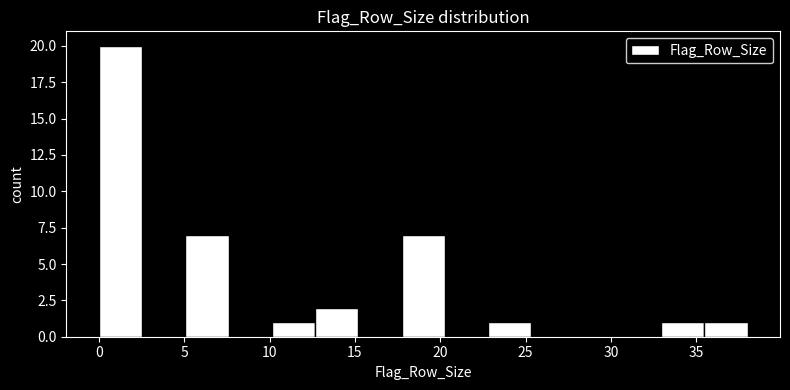

Reading left to right, transcribe this chart: for each bar, give the range it covers on the x-axis and its height. Neither the bar edges nor the heights are printed on the chart, so give them approximately, as read against the axes.

0.0 to 2.5: 20
2.5 to 5.0: 0
5.0 to 7.5: 7
7.5 to 10.0: 0
10.0 to 12.5: 1
12.5 to 15.0: 2
15.0 to 17.5: 0
17.5 to 20.5: 7
20.5 to 23.0: 0
23.0 to 25.5: 1
25.5 to 28.0: 0
28.0 to 30.5: 0
30.5 to 33.0: 0
33.0 to 35.5: 1
35.5 to 38.0: 1